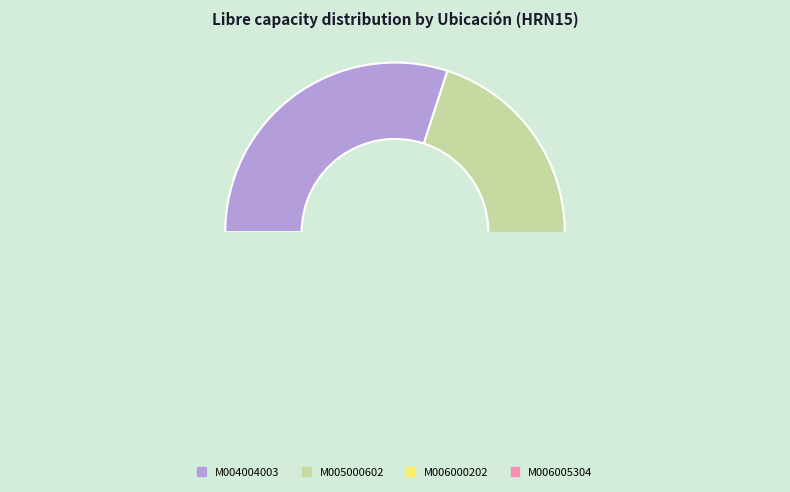

To the nearest percent, what is the difference between the largest and smallest slice percentages?

20%